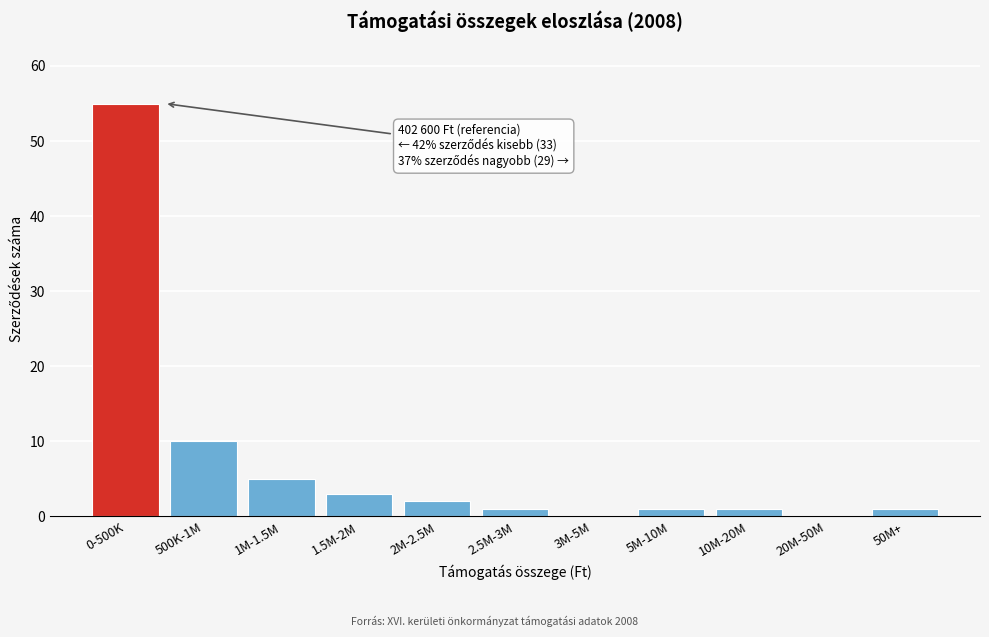

Reading left to right, list all the values displayed in this chart.

0-500K=55	500K-1M=10	1M-1.5M=5	1.5M-2M=3	2M-2.5M=2	2.5M-3M=1	3M-5M=0	5M-10M=1	10M-20M=1	20M-50M=0	50M+=1